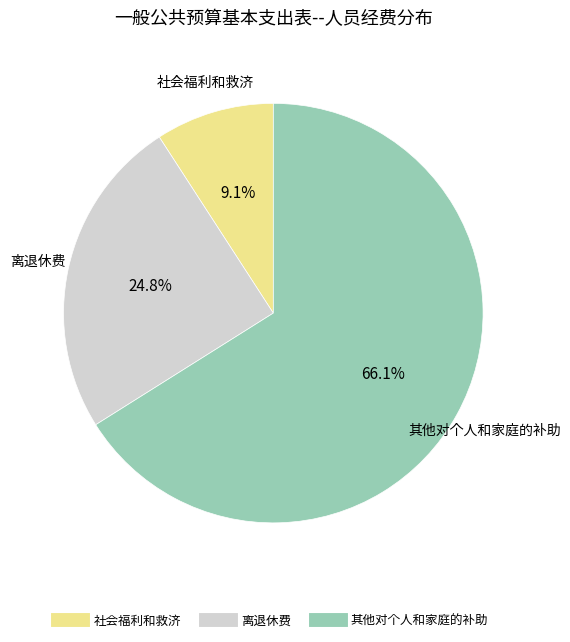

Rank the categories by value from highest to lowest.

其他对个人和家庭的补助, 离退休费, 社会福利和救济